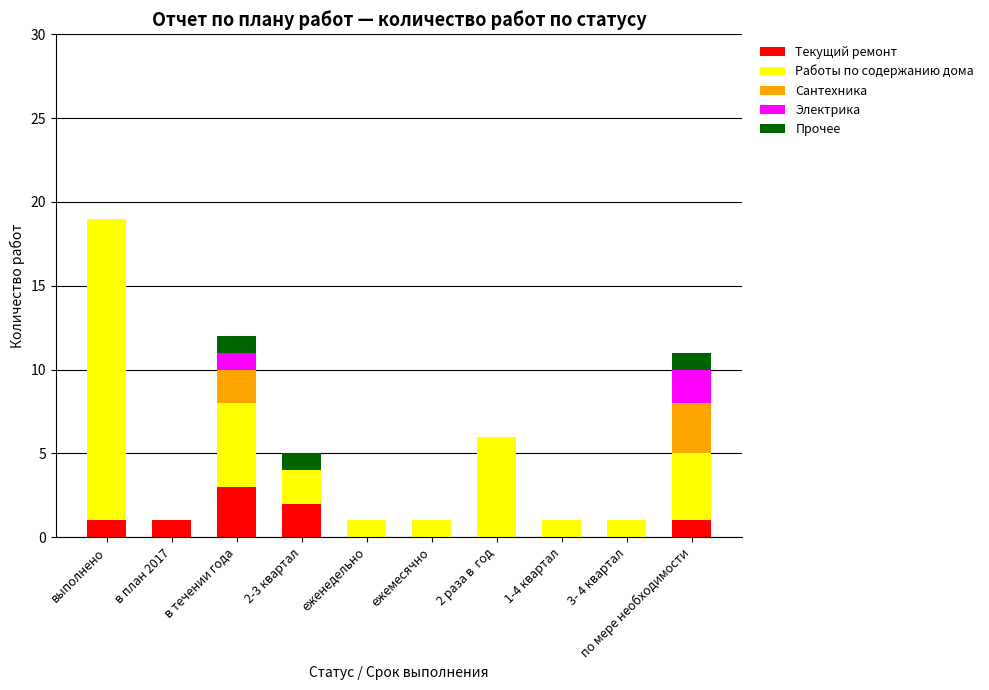

Which category has the highest value in the Текущий ремонт series?

в течении года